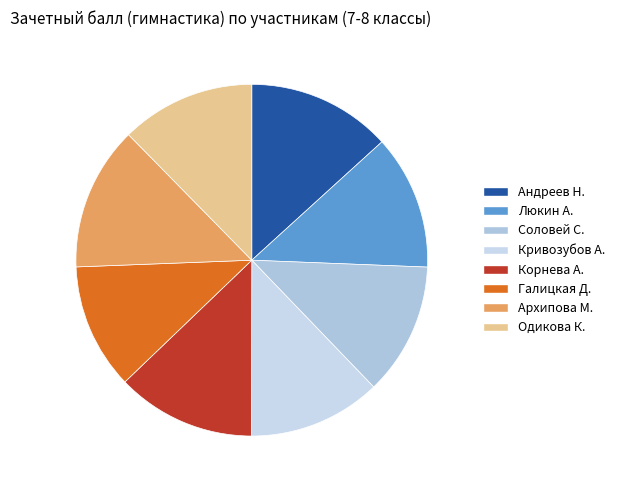

To the nearest percent, what is the difference between the largest and smallest slice percentages?

2%